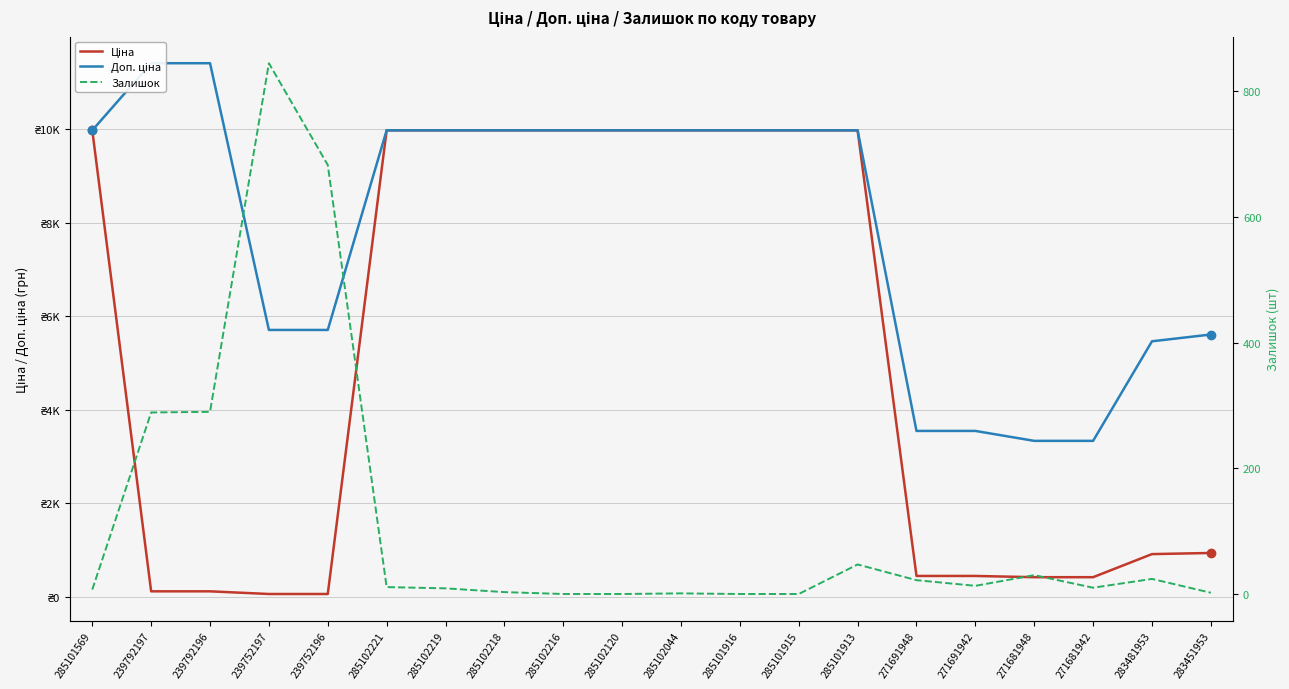

List the series in order of their overall mean, highest first.

Доп. ціна, Ціна, Залишок